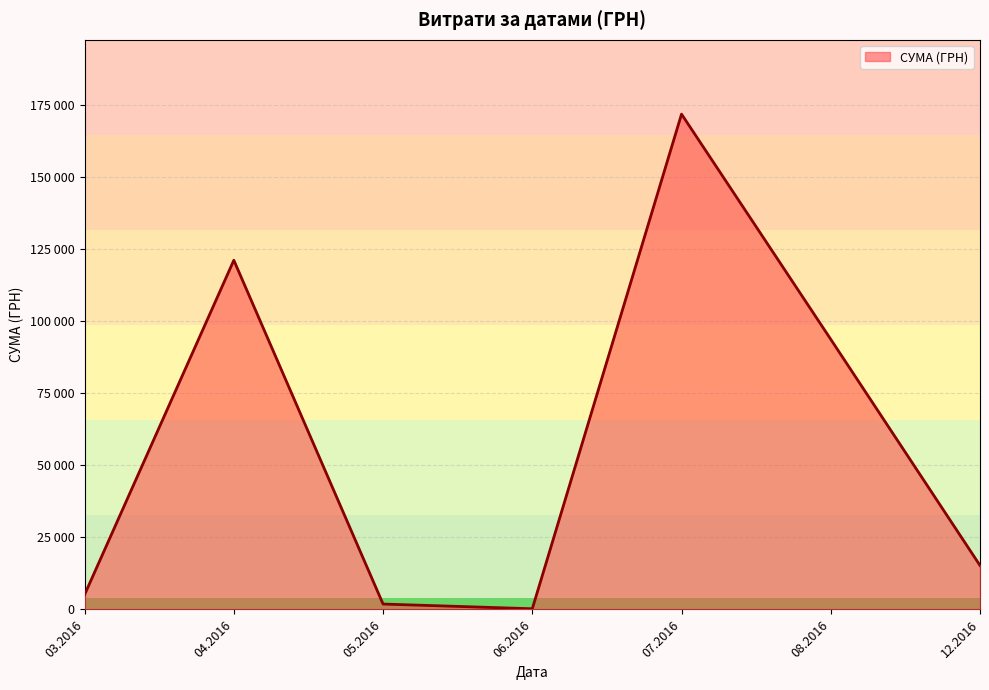

Does the chart display data point markers on the line(s)?

No